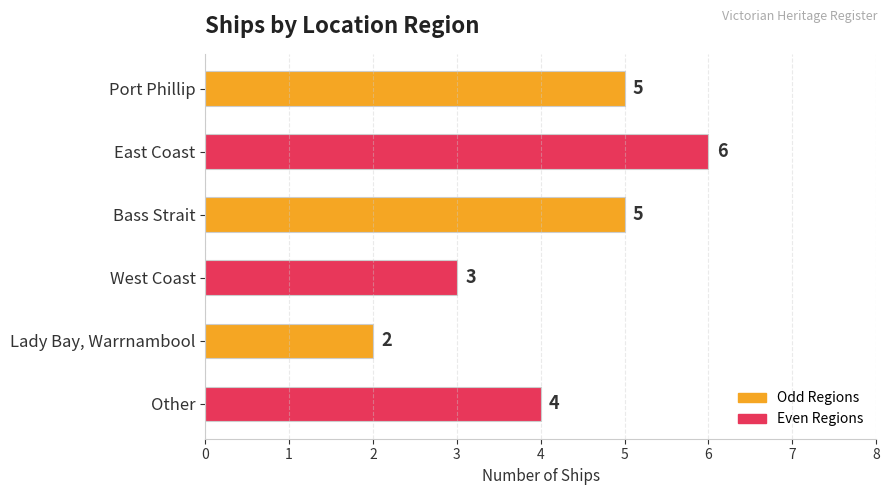

What is the average value?

4